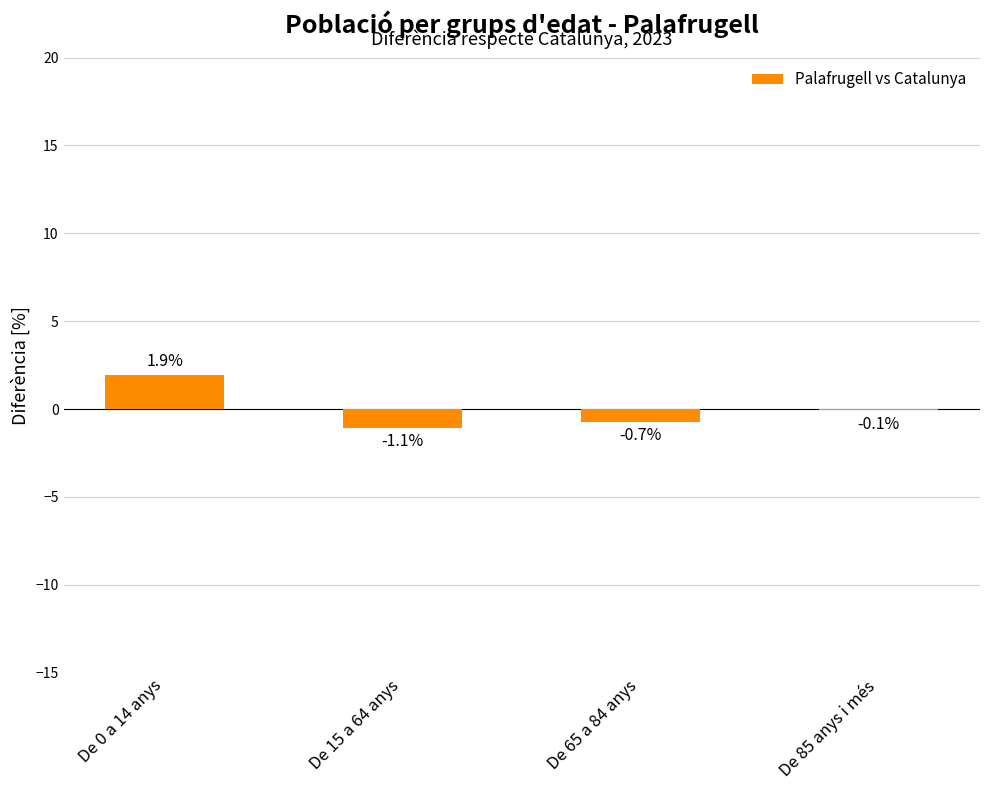

Reading left to right, list all the values displayed in this chart.

De 0 a 14 anys=1.9	De 15 a 64 anys=-1.1	De 65 a 84 anys=-0.7	De 85 anys i més=-0.1